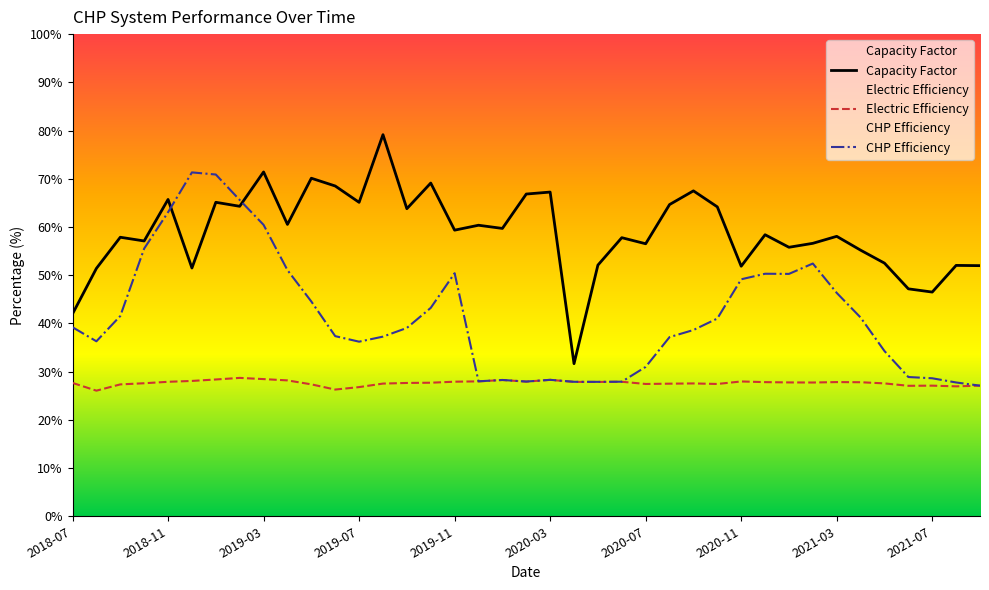

What is the spread (max minus min) of values at 2018-07?

14.3